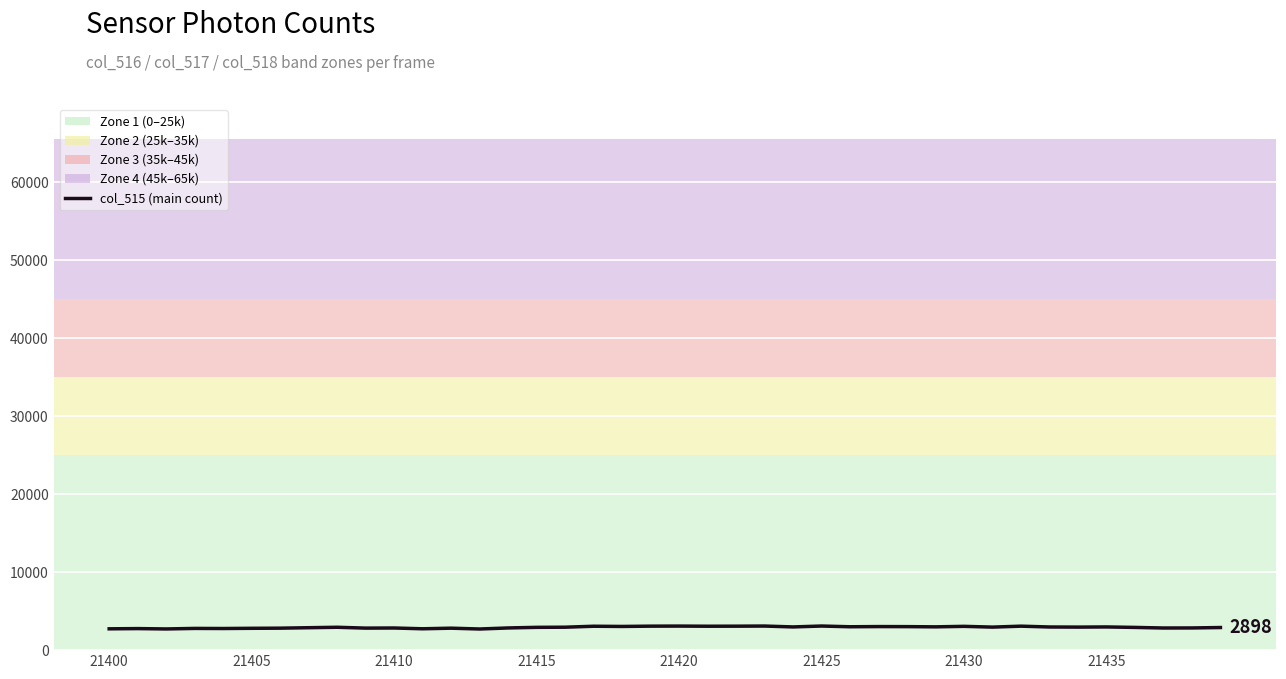

The chart shows a value of 4745 at 23. True or false?

False